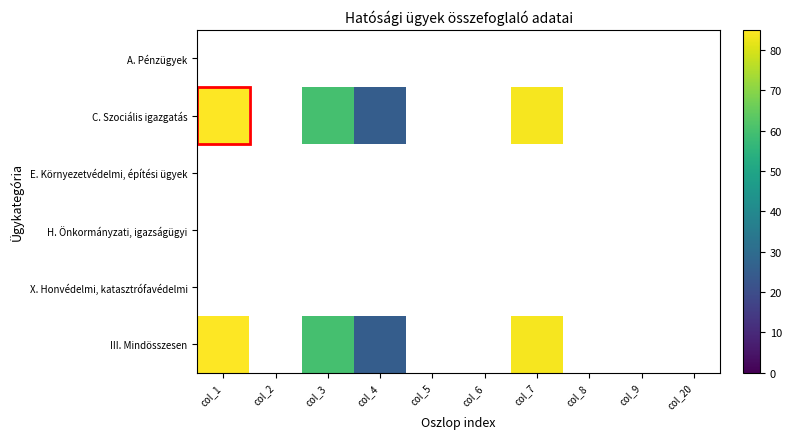

Count the number of categories in the chart.

10